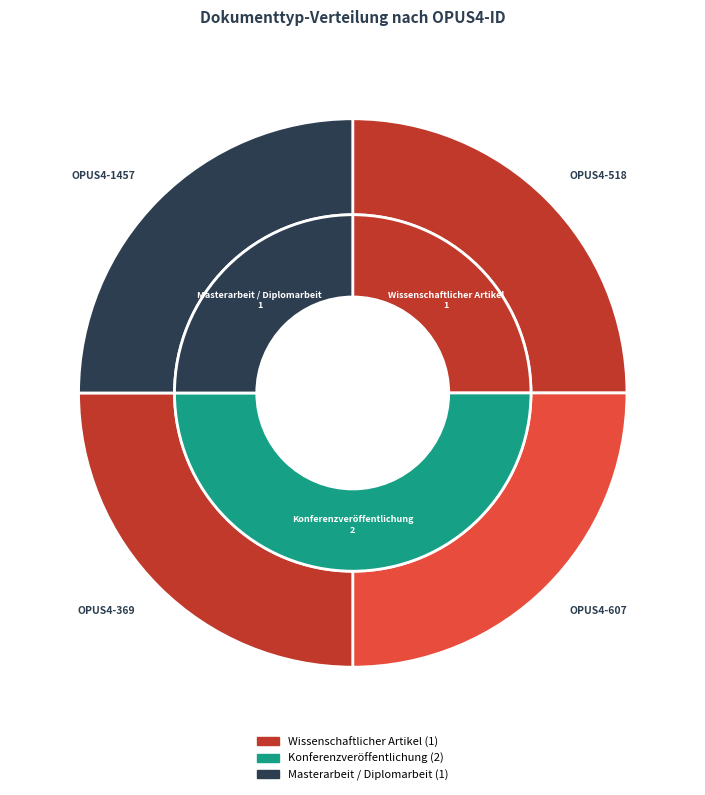

How many slices are in this pie chart?

3